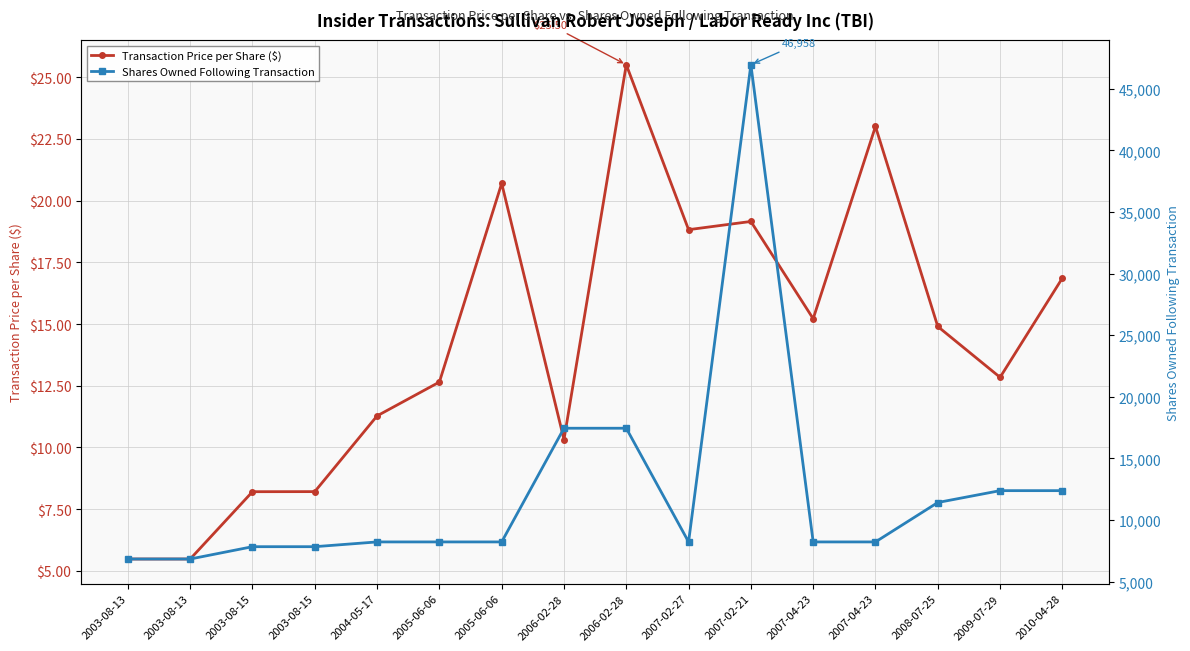

At which category is the sum across all series the highest?

2007-02-21